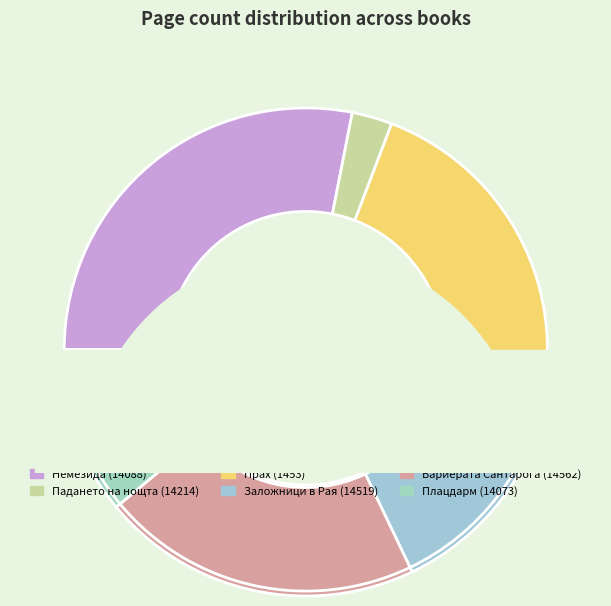

Is there a majority slice in this chart?

No